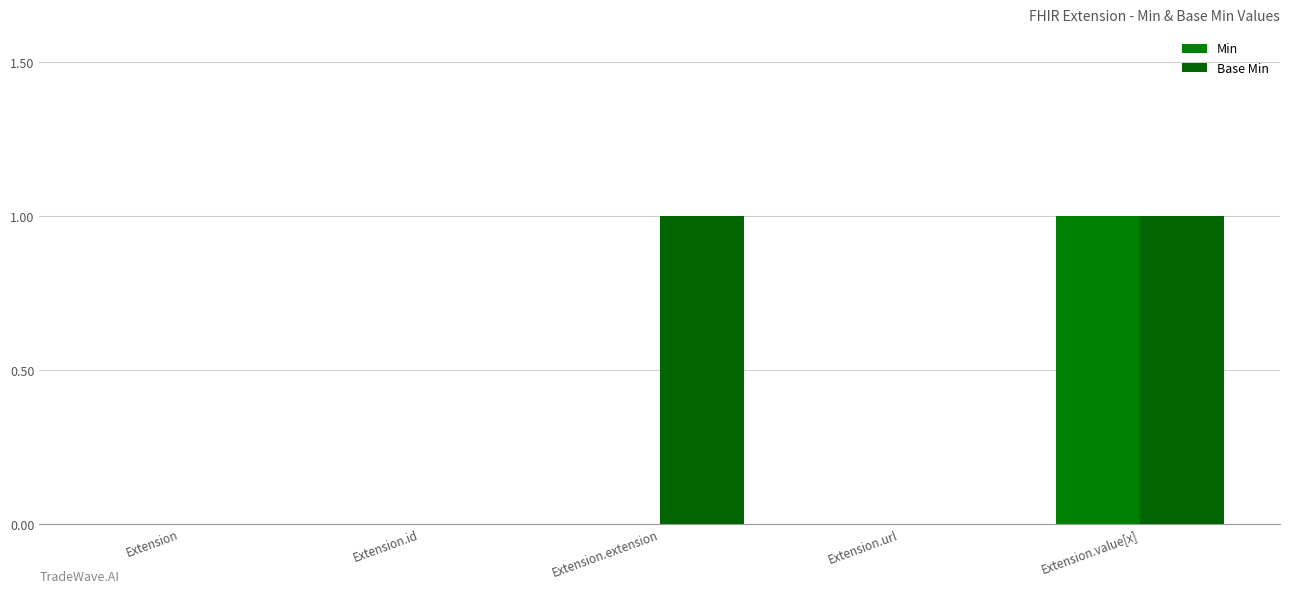

How many groups of bars are there?

5